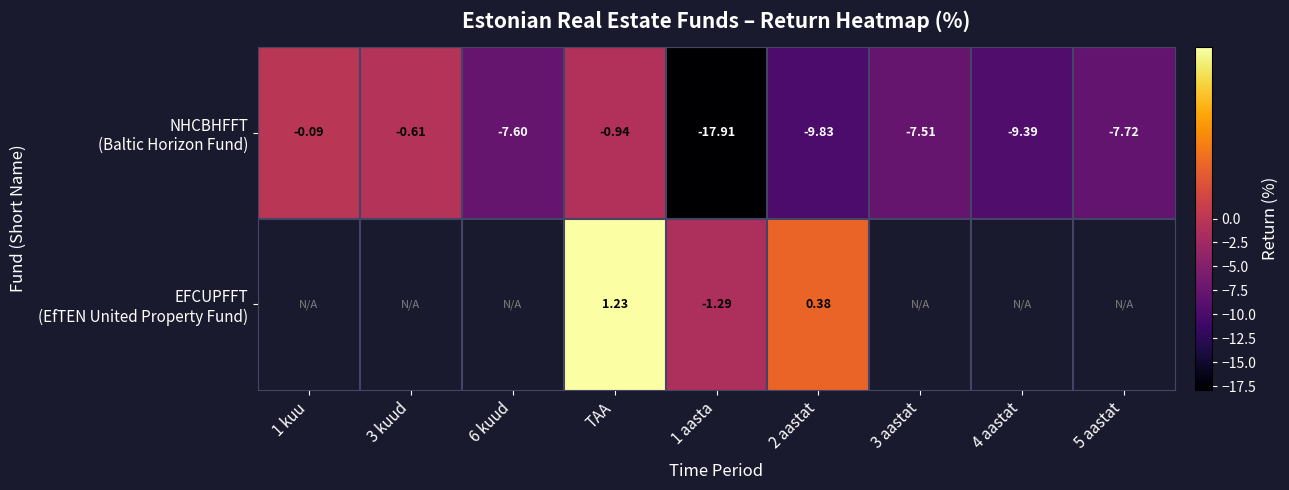

Which series has the widest spread of values?

NHCBHFFT (Baltic Horizon Fund)